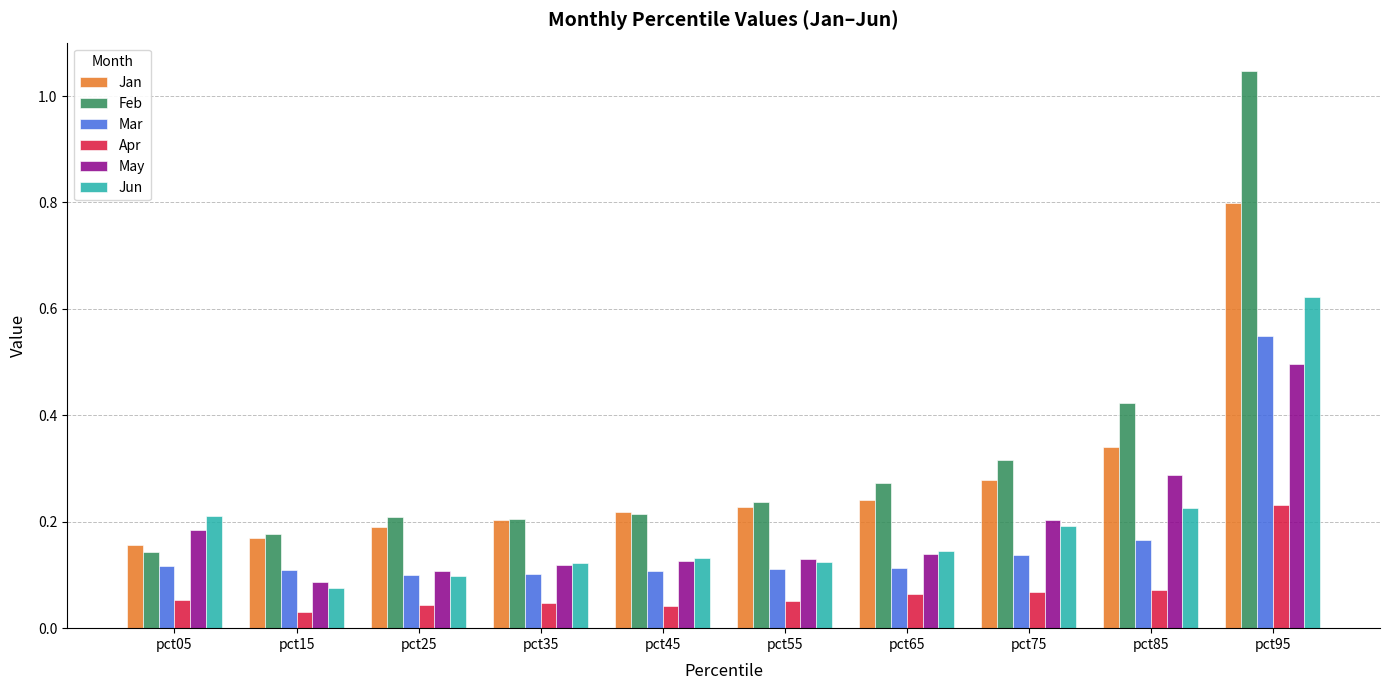

True or false: May has a value of 0.5 at pct95.

True